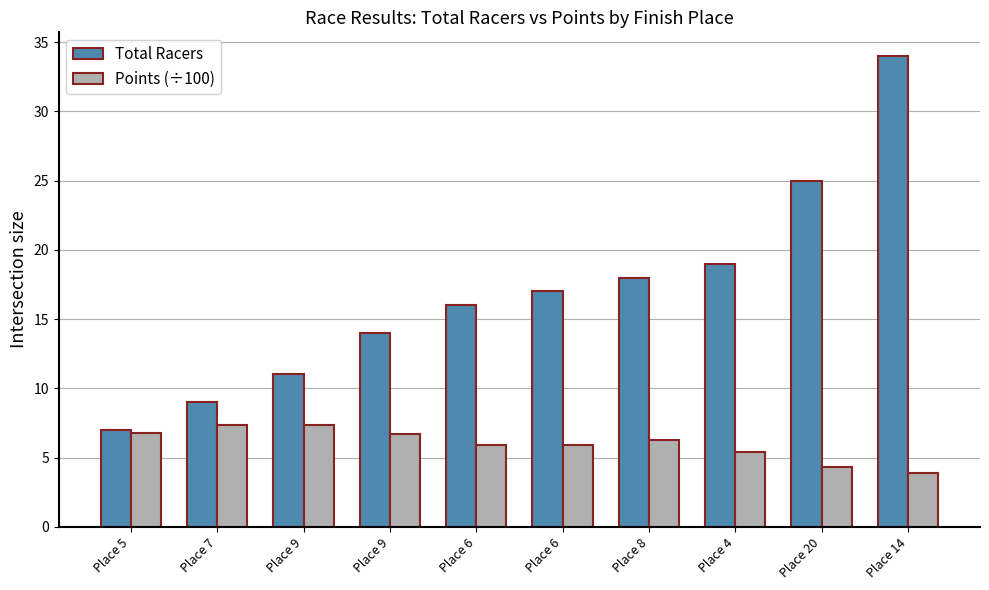

How many bars are there in each group?

2